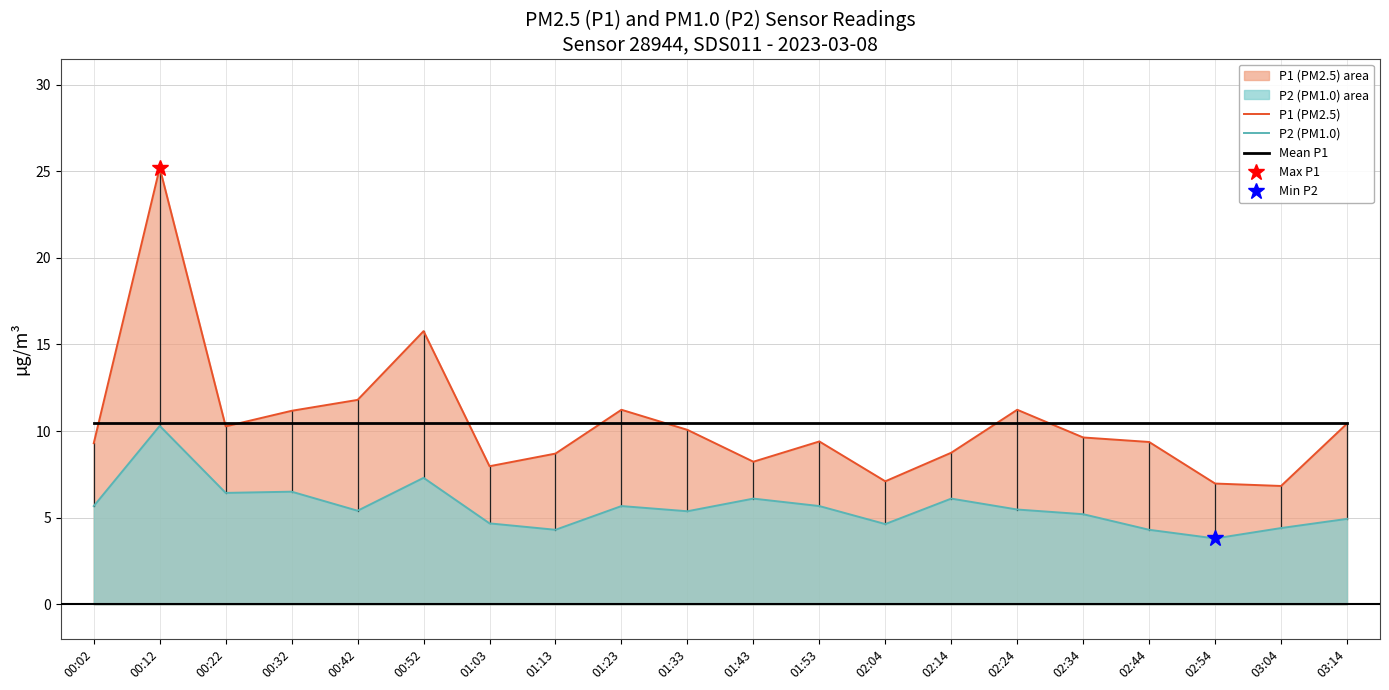

What is the lowest value of the P1 (PM2.5) series?

6.8